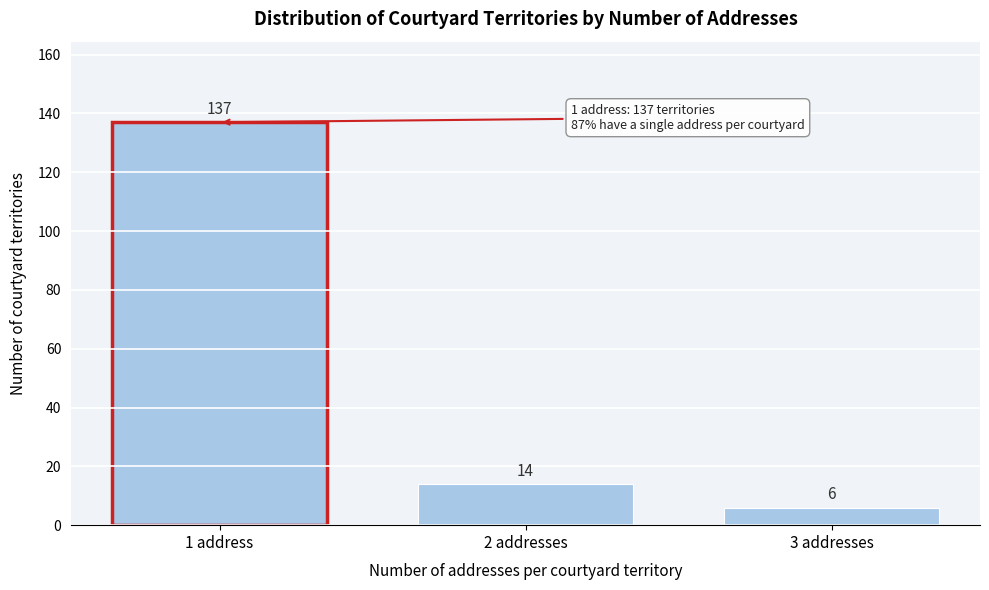

Reading right to left, what are all the values shown in this chart?

3 addresses=6	2 addresses=14	1 address=137